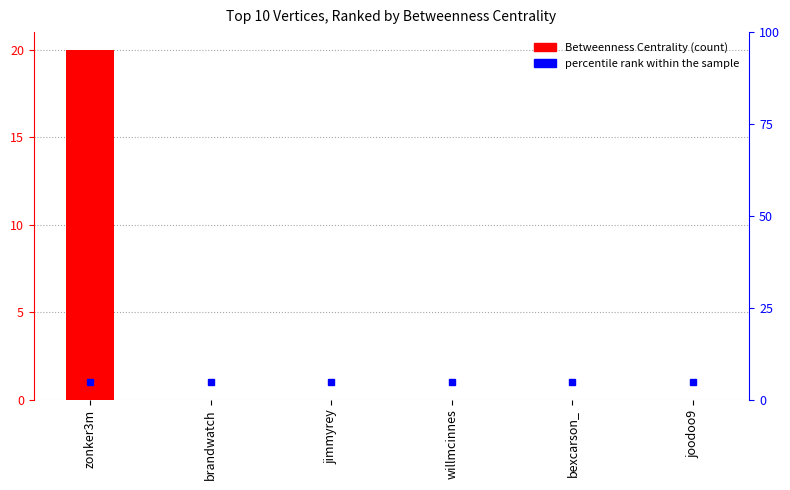

Does the chart contain stacked bars?

No